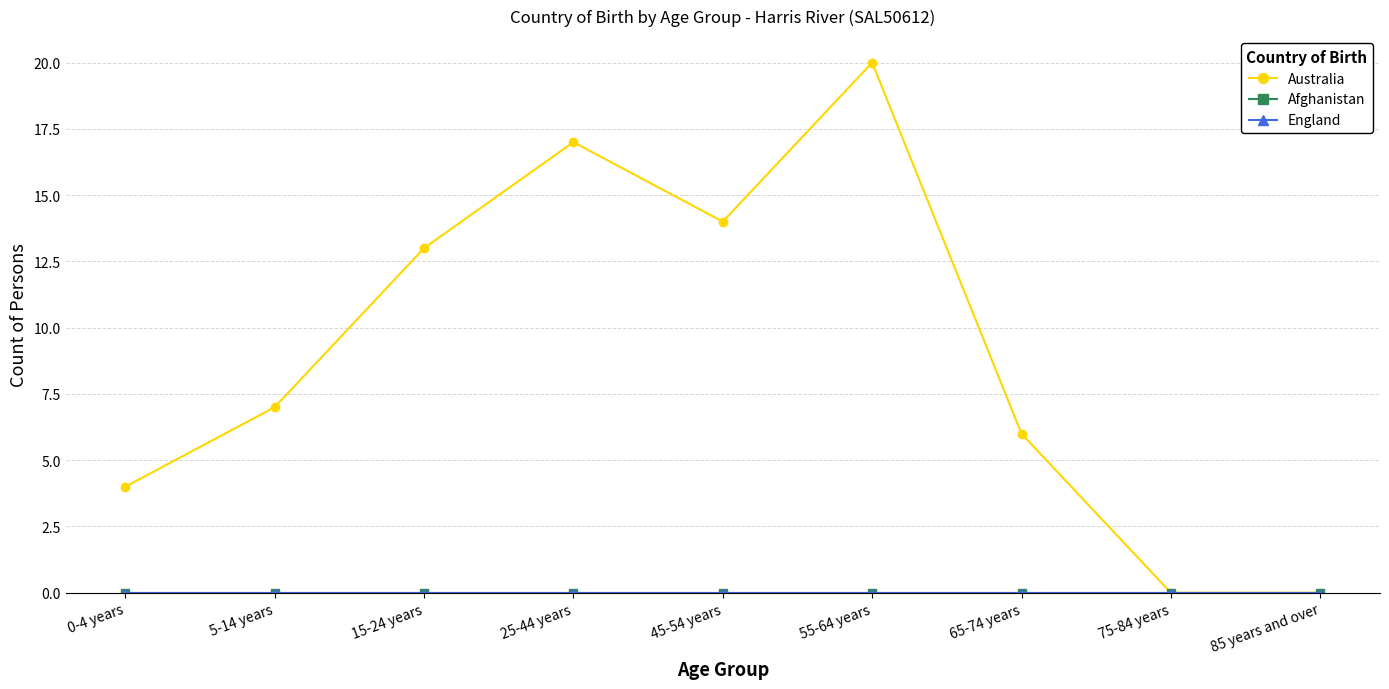

Is this an area chart (filled region under the line)?

No